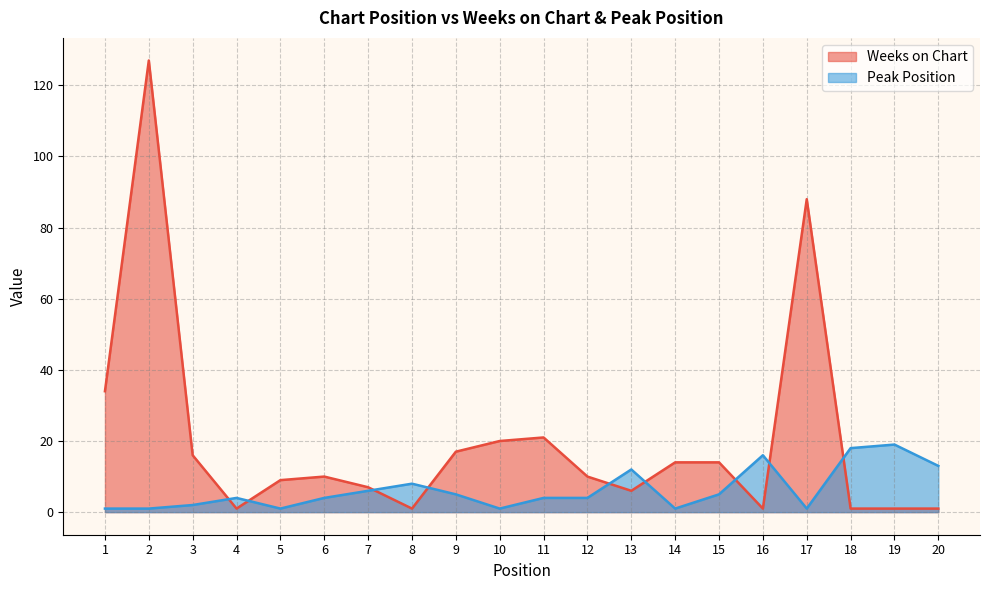

True or false: Weeks on Chart has a value of 18 at 1.

False